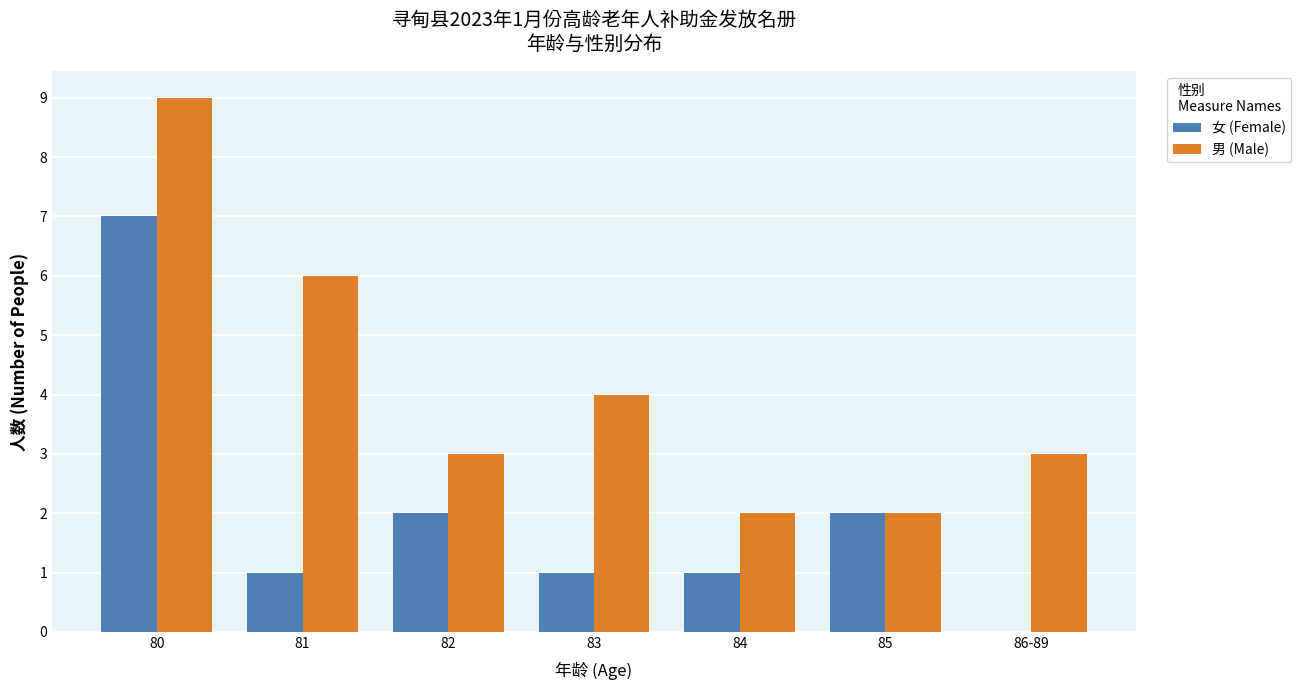

How many distinct data groups are displayed?

2